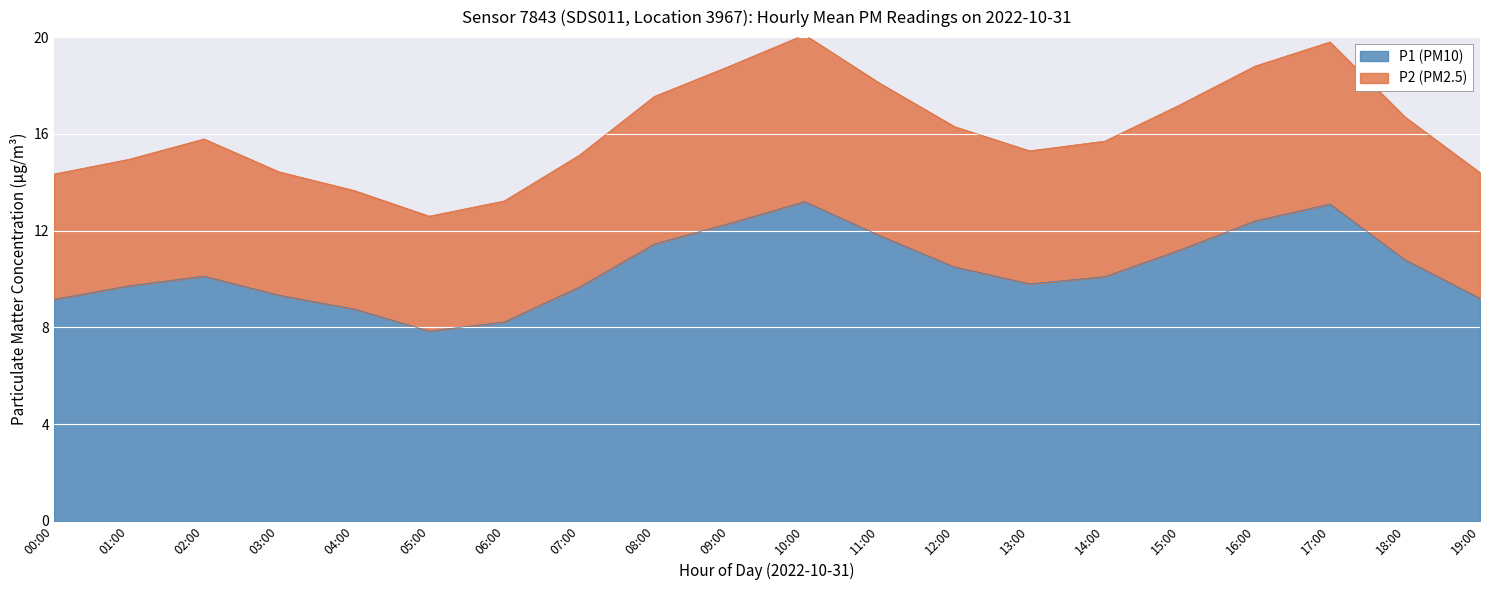

Reading left to right, extract all data points from this chart.

P1: 00:00=9.2	01:00=9.7	02:00=10.1	03:00=9.3	04:00=8.8	05:00=7.8	06:00=8.2	07:00=9.7	08:00=11.4	09:00=12.3	10:00=13.2	11:00=11.8	12:00=10.5	13:00=9.8	14:00=10.1	15:00=11.2	16:00=12.4	17:00=13.1	18:00=10.8	19:00=9.2
P2: 00:00=14.3	01:00=15.0	02:00=15.8	03:00=14.4	04:00=13.7	05:00=12.6	06:00=13.2	07:00=15.1	08:00=17.5	09:00=18.8	10:00=20.1	11:00=18.1	12:00=16.3	13:00=15.3	14:00=15.7	15:00=17.2	16:00=18.8	17:00=19.8	18:00=16.7	19:00=14.4